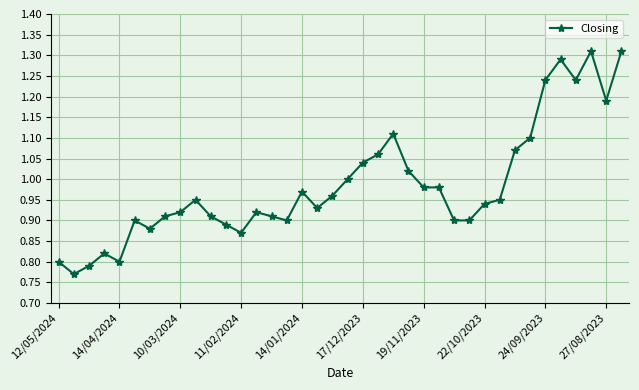

True or false: the data has more than 0 interior local peaks.

True